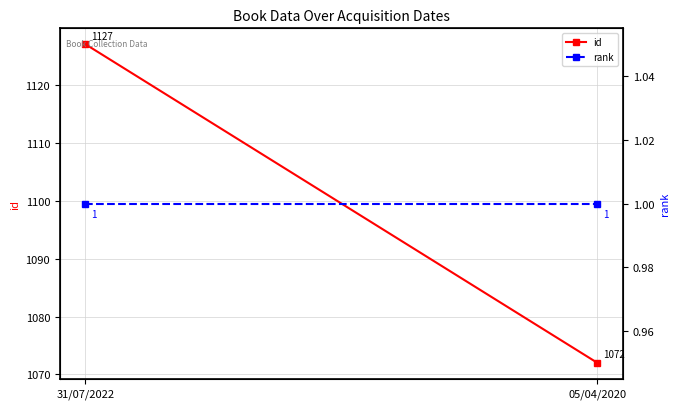

Reading right to left, what are all the values shown in this chart?

id: 1072	1127
rank: 1	1